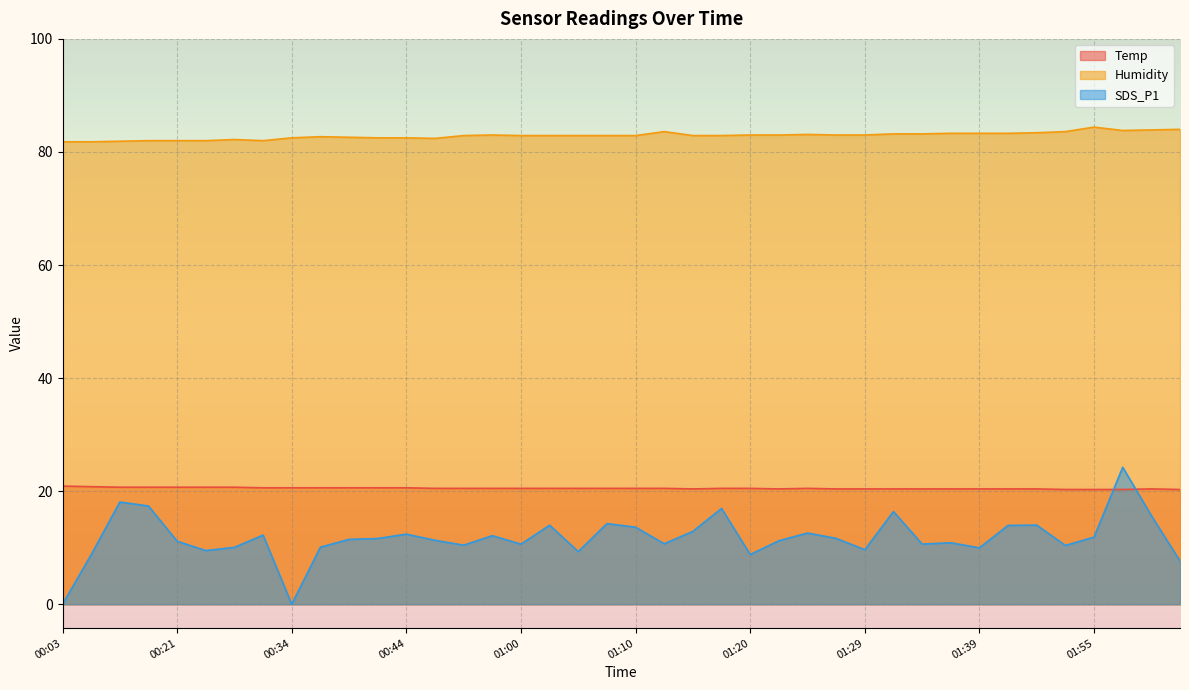

Rank the series by their maximum value, from lowest to highest.

Temp, SDS_P1, Humidity